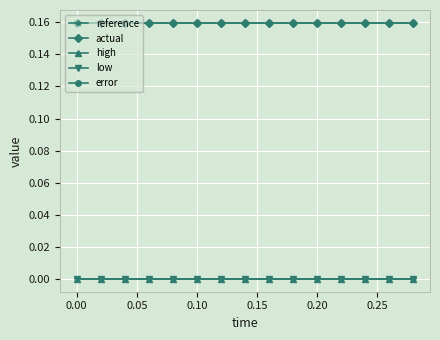

True or false: low and reference intersect in this chart.

False